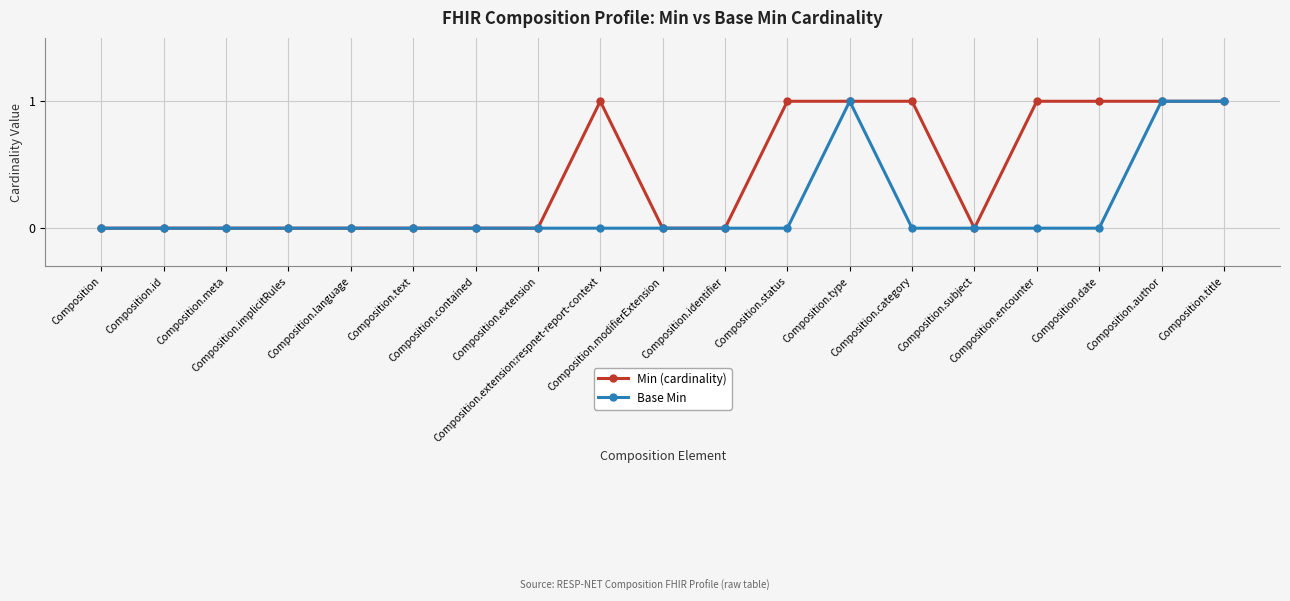

What is the highest value of the Min (cardinality) series?

1